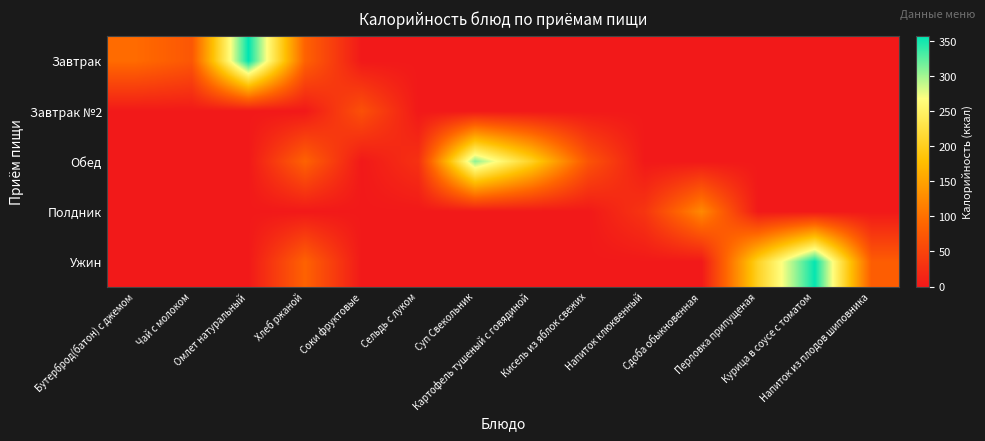

Reading left to right, extract all data points from this chart.

Завтрак: Бутерброд(батон) с джемом=94.9	Чай с молоком=72.0	Омлет натуральный=357.5	Хлеб ржаной=84.9	Соки фруктовые=0.0	Сельдь с луком=0.0	Суп Свекольник=0.0	Картофель тушеный с говядиной=0.0	Кисель из яблок свежих=0.0	Напиток клюквенный=0.0	Сдоба обыкновенная=0.0	Перловка припущеная=0.0	Курица в соусе с томатом=0.0	Напиток из плодов шиповника=0.0
Завтрак №2: Бутерброд(батон) с джемом=0.0	Чай с молоком=0.0	Омлет натуральный=0.0	Хлеб ржаной=0.0	Соки фруктовые=64.5	Сельдь с луком=0.0	Суп Свекольник=0.0	Картофель тушеный с говядиной=0.0	Кисель из яблок свежих=0.0	Напиток клюквенный=0.0	Сдоба обыкновенная=0.0	Перловка припущеная=0.0	Курица в соусе с томатом=0.0	Напиток из плодов шиповника=0.0
Обед: Бутерброд(батон) с джемом=0.0	Чай с молоком=0.0	Омлет натуральный=0.0	Хлеб ржаной=84.9	Соки фруктовые=0.0	Сельдь с луком=28.1	Суп Свекольник=307.3	Картофель тушеный с говядиной=204.0	Кисель из яблок свежих=68.6	Напиток клюквенный=0.0	Сдоба обыкновенная=0.0	Перловка припущеная=0.0	Курица в соусе с томатом=0.0	Напиток из плодов шиповника=0.0
Полдник: Бутерброд(батон) с джемом=0.0	Чай с молоком=0.0	Омлет натуральный=0.0	Хлеб ржаной=0.0	Соки фруктовые=0.0	Сельдь с луком=0.0	Суп Свекольник=0.0	Картофель тушеный с говядиной=0.0	Кисель из яблок свежих=0.0	Напиток клюквенный=32.8	Сдоба обыкновенная=124.7	Перловка припущеная=0.0	Курица в соусе с томатом=0.0	Напиток из плодов шиповника=0.0
Ужин: Бутерброд(батон) с джемом=0.0	Чай с молоком=0.0	Омлет натуральный=0.0	Хлеб ржаной=84.9	Соки фруктовые=0.0	Сельдь с луком=0.0	Суп Свекольник=0.0	Картофель тушеный с говядиной=0.0	Кисель из яблок свежих=0.0	Напиток клюквенный=0.0	Сдоба обыкновенная=0.0	Перловка припущеная=205.2	Курица в соусе с томатом=355.7	Напиток из плодов шиповника=79.0